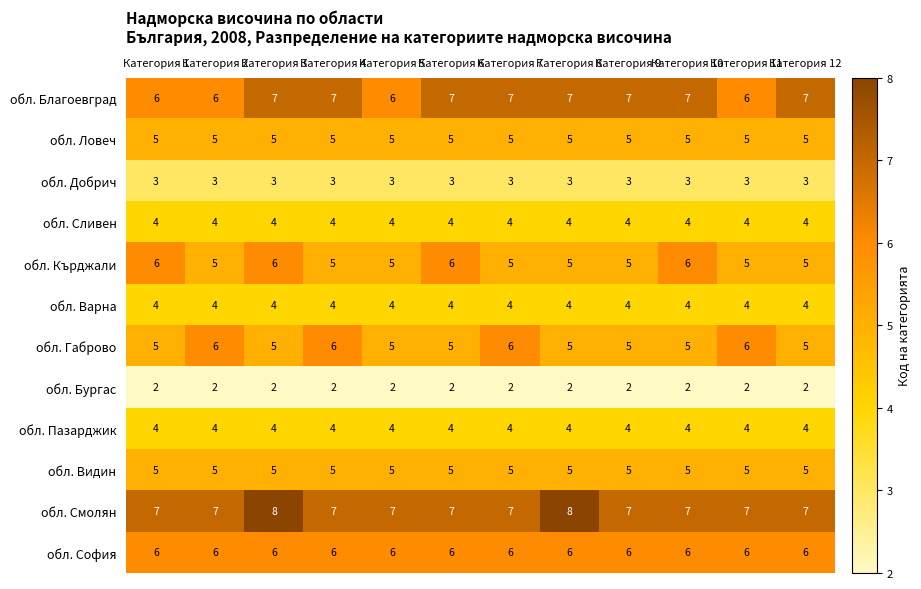

What is the spread (max minus min) of values at Категория 6?

5